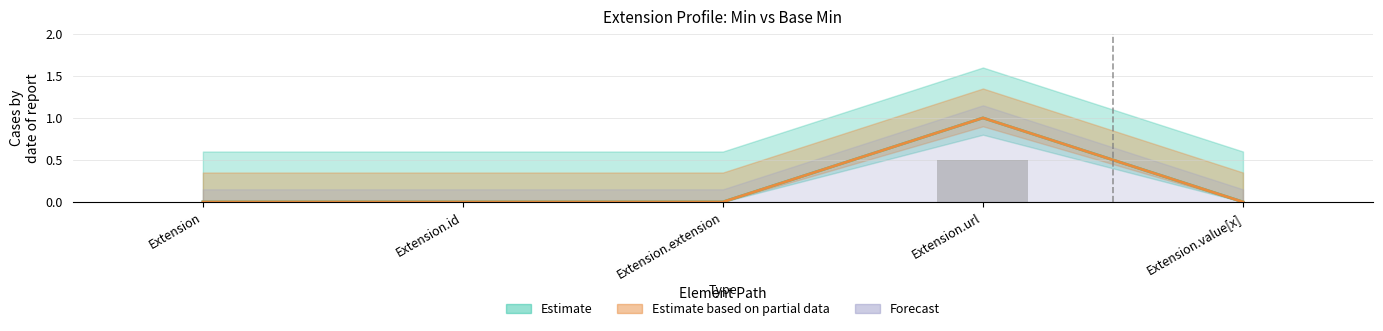

What is the label of the 5th bar from the left?

Extension.value[x]